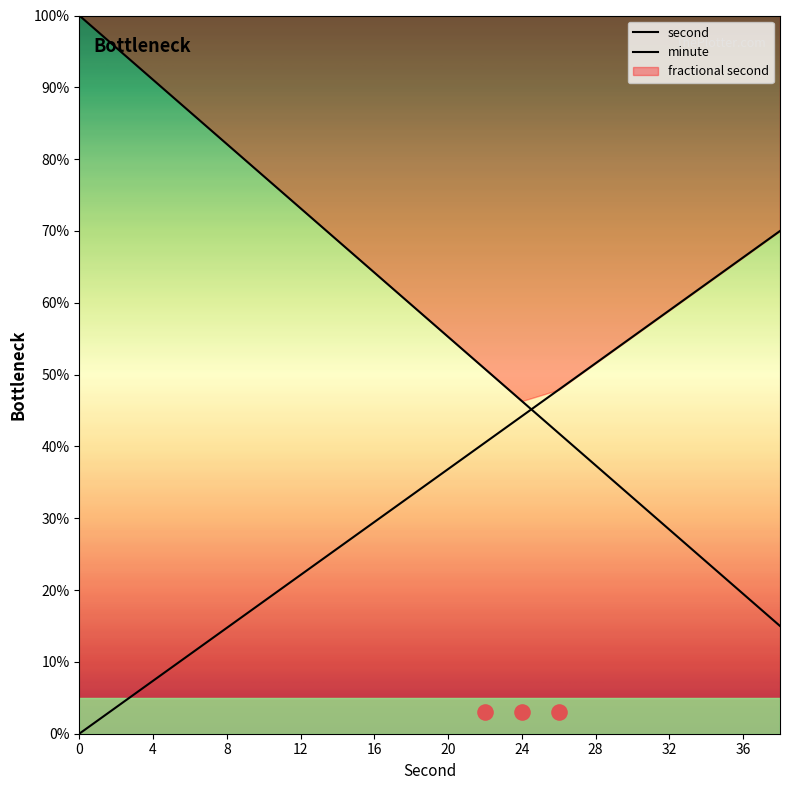

Which series reaches the minimum Y coordinate?

minute